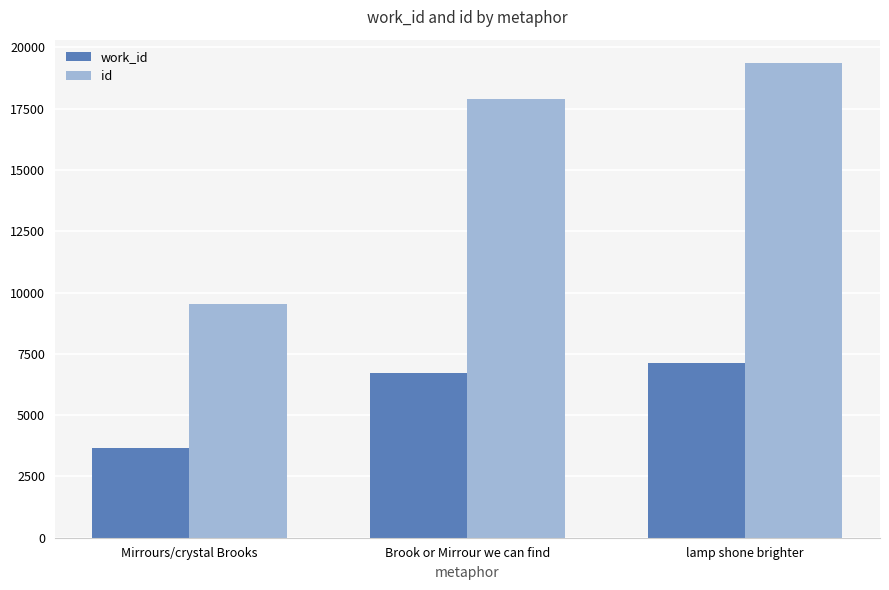

How many data points in id are less than 17892?

1